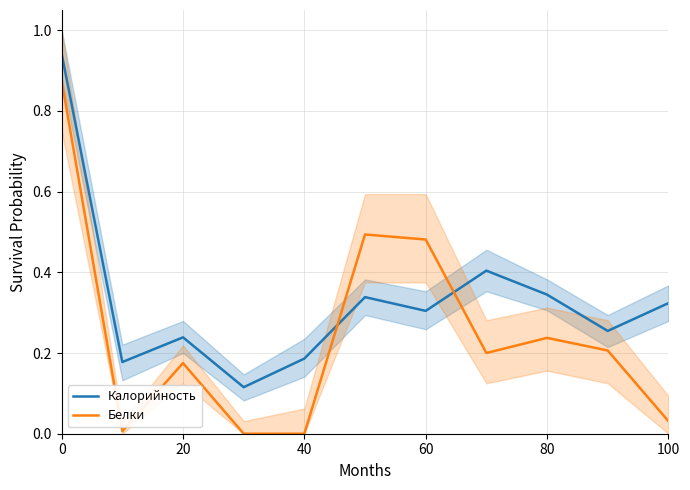

What is the value of the Белки point at the 8th from the left?

0.2